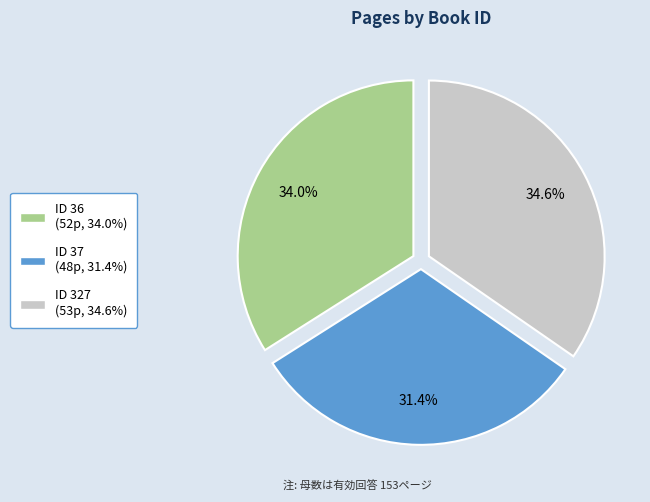

Is there any slice that represents more than half of the pie?

No